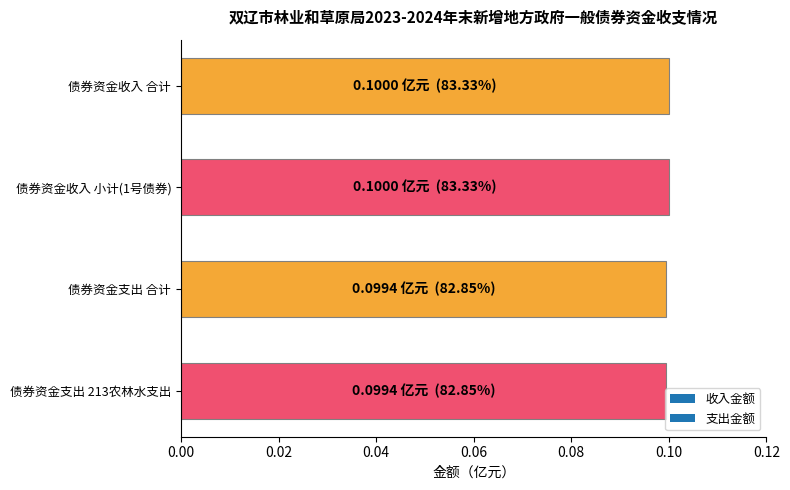

The value at 债券资金收入 小计(1号债券) is 0.1. True or false?

True